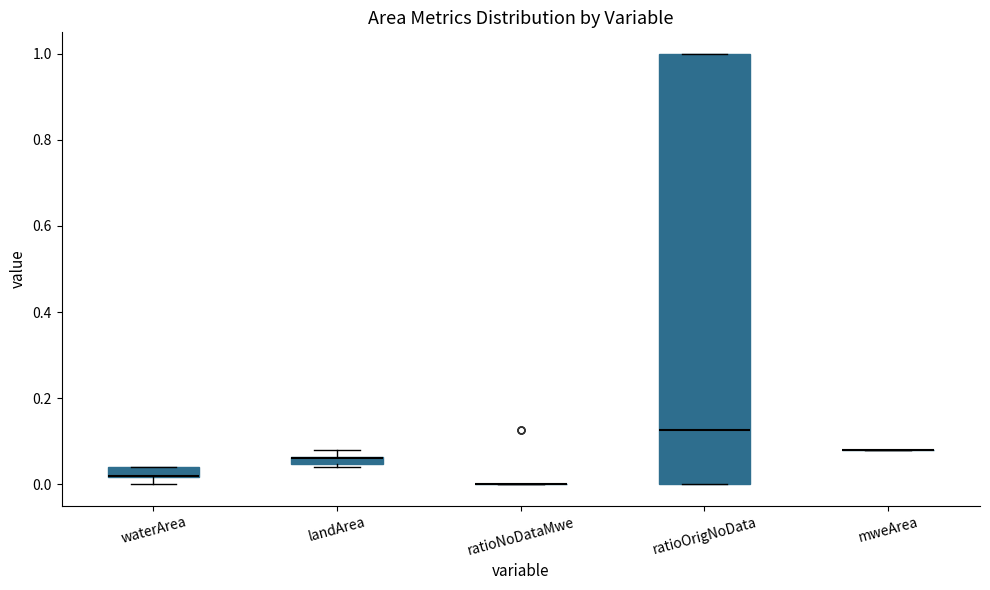

Comparing the boxes themselves (not the whiskers), which one is the tallest?

ratioOrigNoData